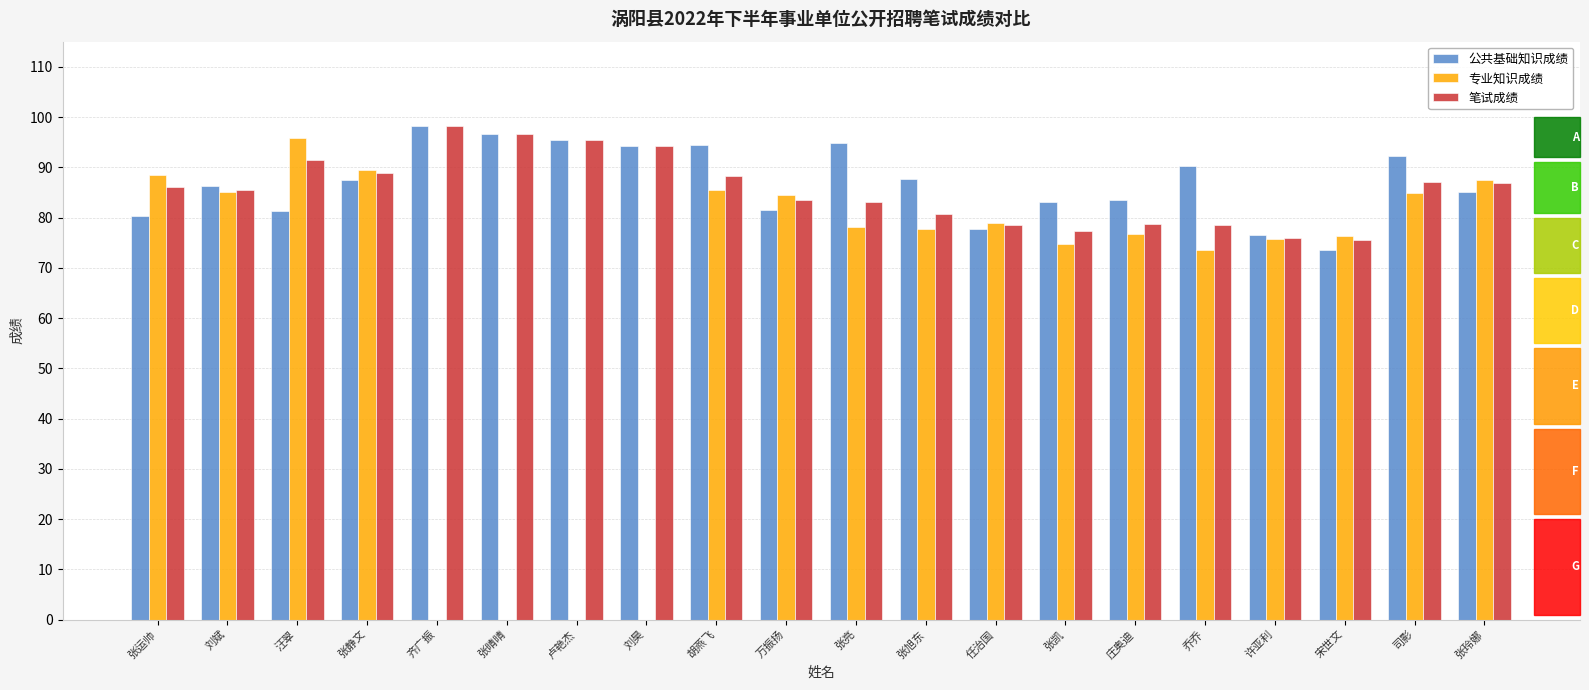

How many data points does each series have?

20